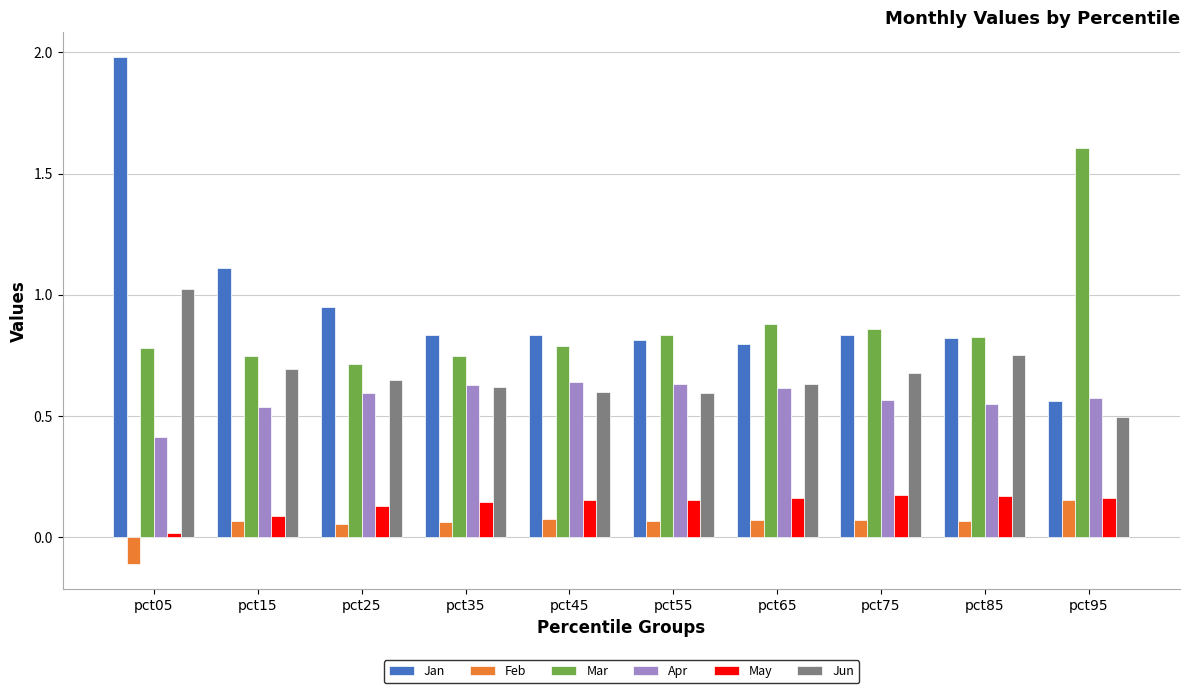

At which category is the sum across all series the highest?

pct05